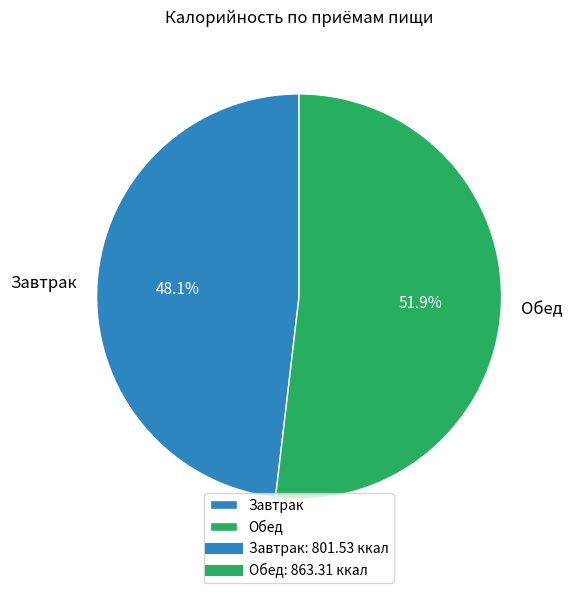

Rank the categories by value from lowest to highest.

Завтрак, Обед